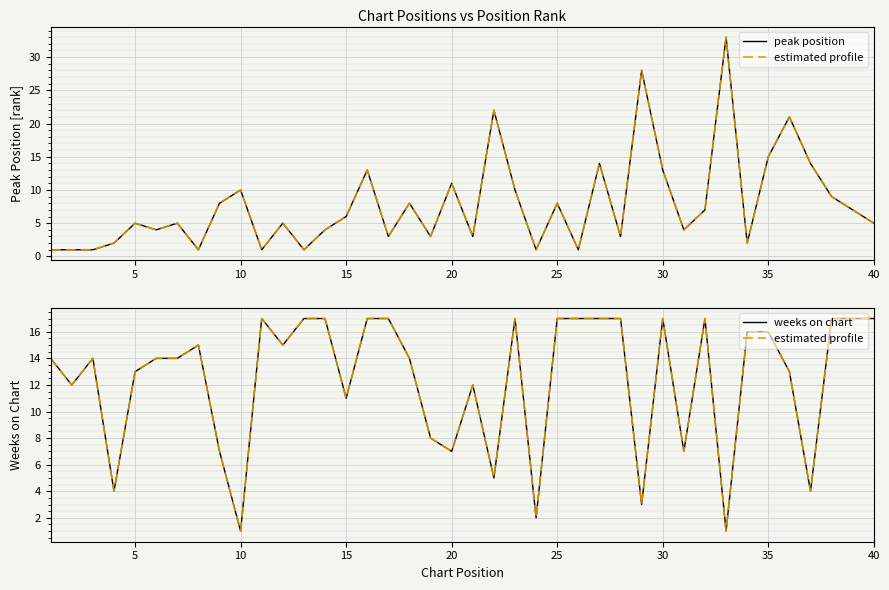

How many values in the Weeks on Chart series are below 14?

16